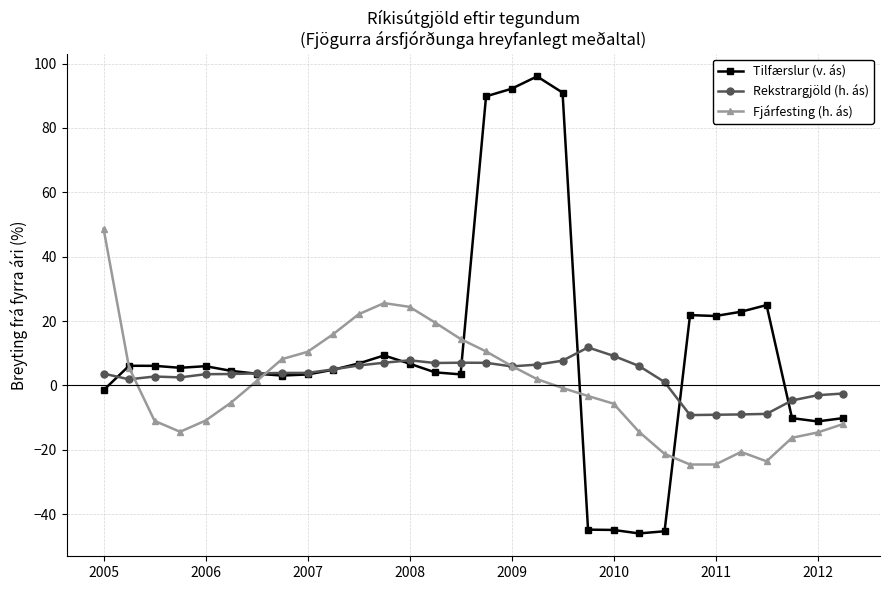

What is the value of the Tilfærslur (v. ás) point at the 14th from the left?

4.1